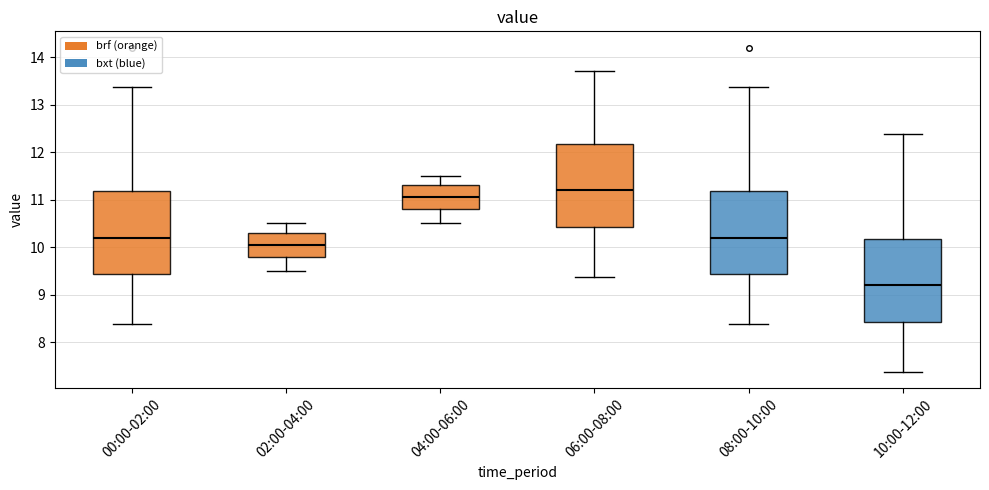

Which box has the lowest median line?

10:00-12:00